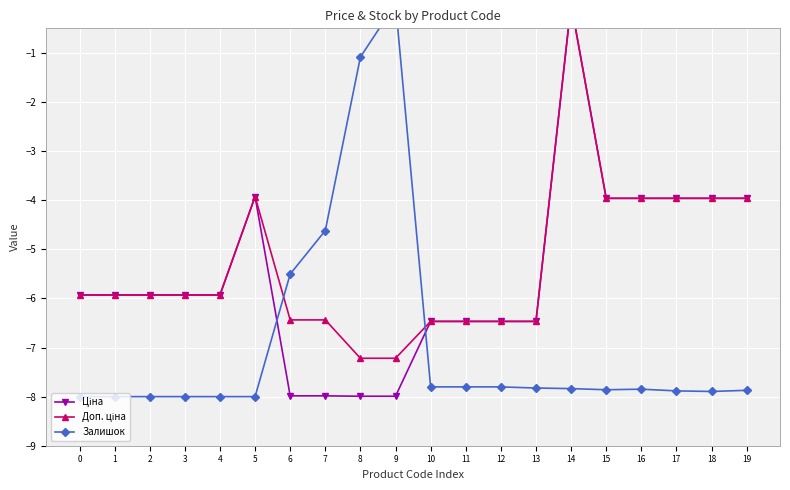

Reading right to left, transcribe all the data shown in this chart.

Ціна: 19=-4.0	18=-4.0	17=-4.0	16=-4.0	15=-4.0	14=0.0	13=-6.5	12=-6.5	11=-6.5	10=-6.5	9=-8.0	8=-8.0	7=-8.0	6=-8.0	5=-3.9	4=-5.9	3=-5.9	2=-5.9	1=-5.9	0=-5.9
Доп. ціна: 19=-4.0	18=-4.0	17=-4.0	16=-4.0	15=-4.0	14=0.0	13=-6.5	12=-6.5	11=-6.5	10=-6.5	9=-7.2	8=-7.2	7=-6.4	6=-6.4	5=-3.9	4=-5.9	3=-5.9	2=-5.9	1=-5.9	0=-5.9
Залишок: 19=-7.9	18=-7.9	17=-7.9	16=-7.8	15=-7.9	14=-7.8	13=-7.8	12=-7.8	11=-7.8	10=-7.8	9=0.0	8=-1.1	7=-4.6	6=-5.5	5=-8.0	4=-8.0	3=-8.0	2=-8.0	1=-8.0	0=-8.0